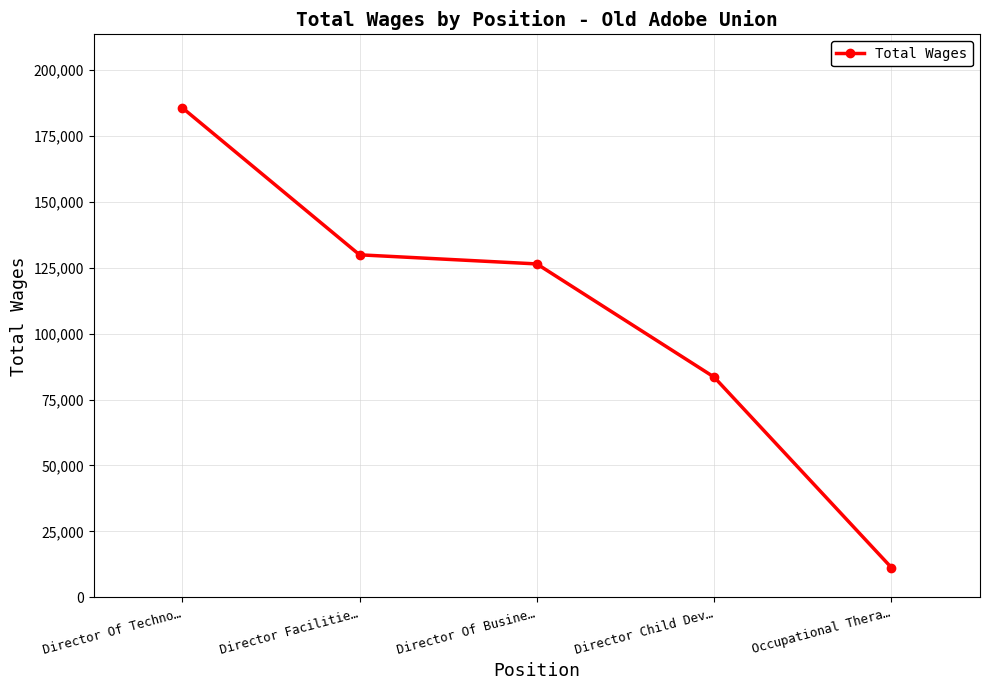

What is the average value?

107372